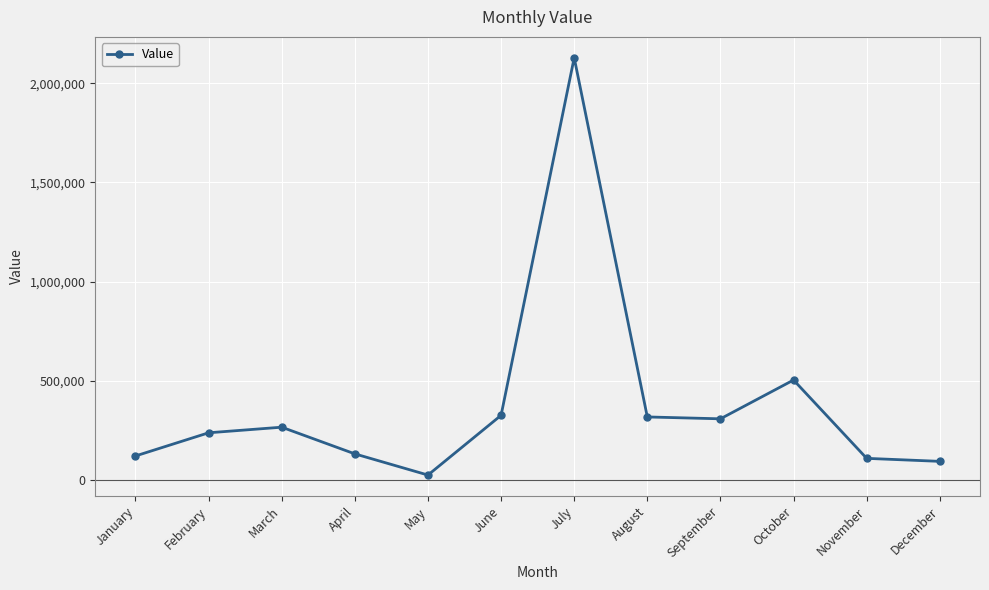

True or false: there are more than 0 points higher than both neighbors.

True